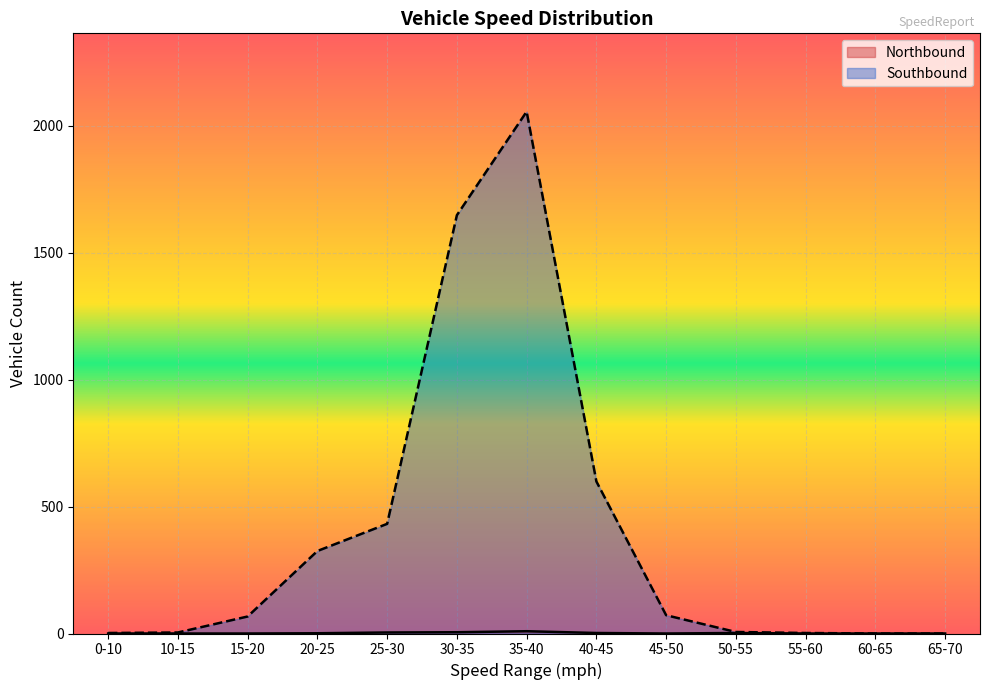

Which category has the highest value across all series?

35-40